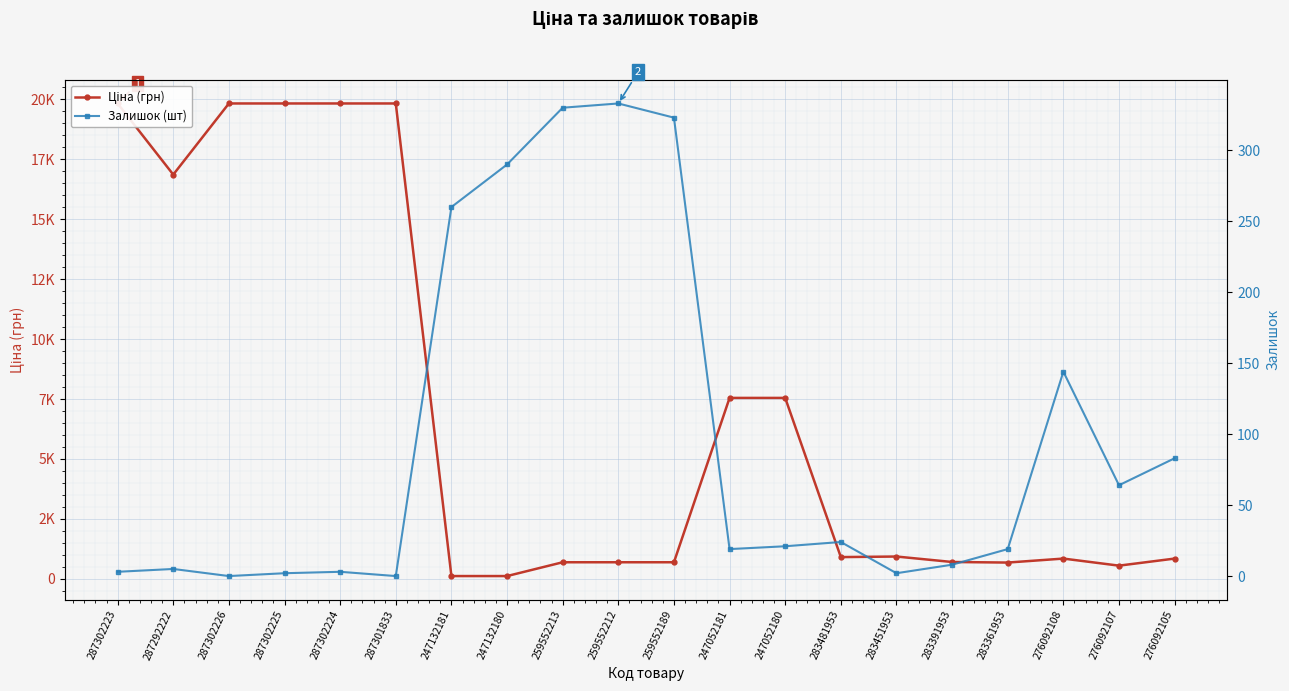

Where is Залишок (шт) nearest to the value 166?

276092108